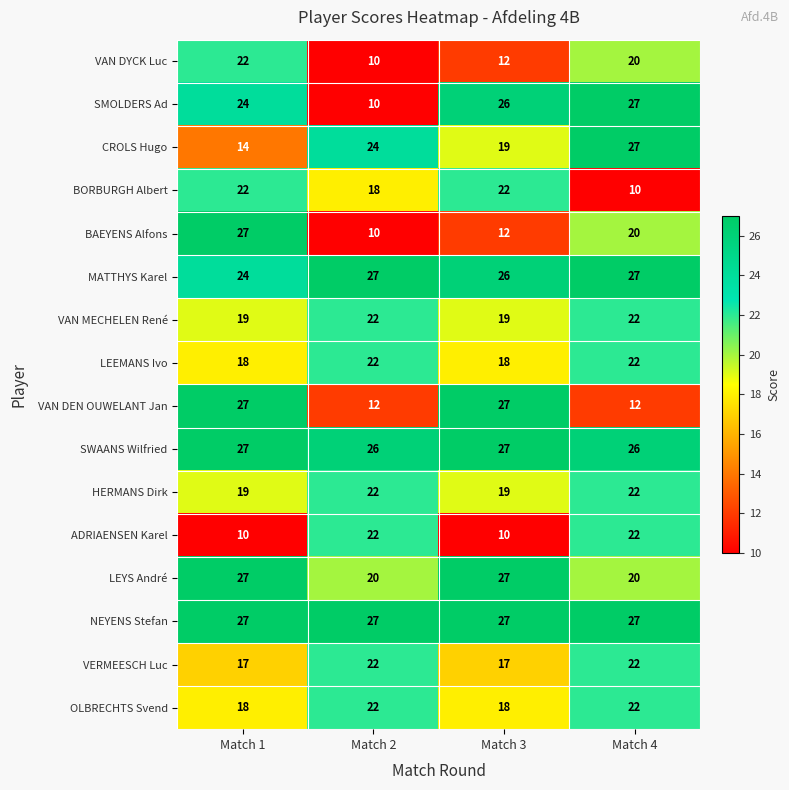

What is the average value of the MATTHYS Karel series?

26